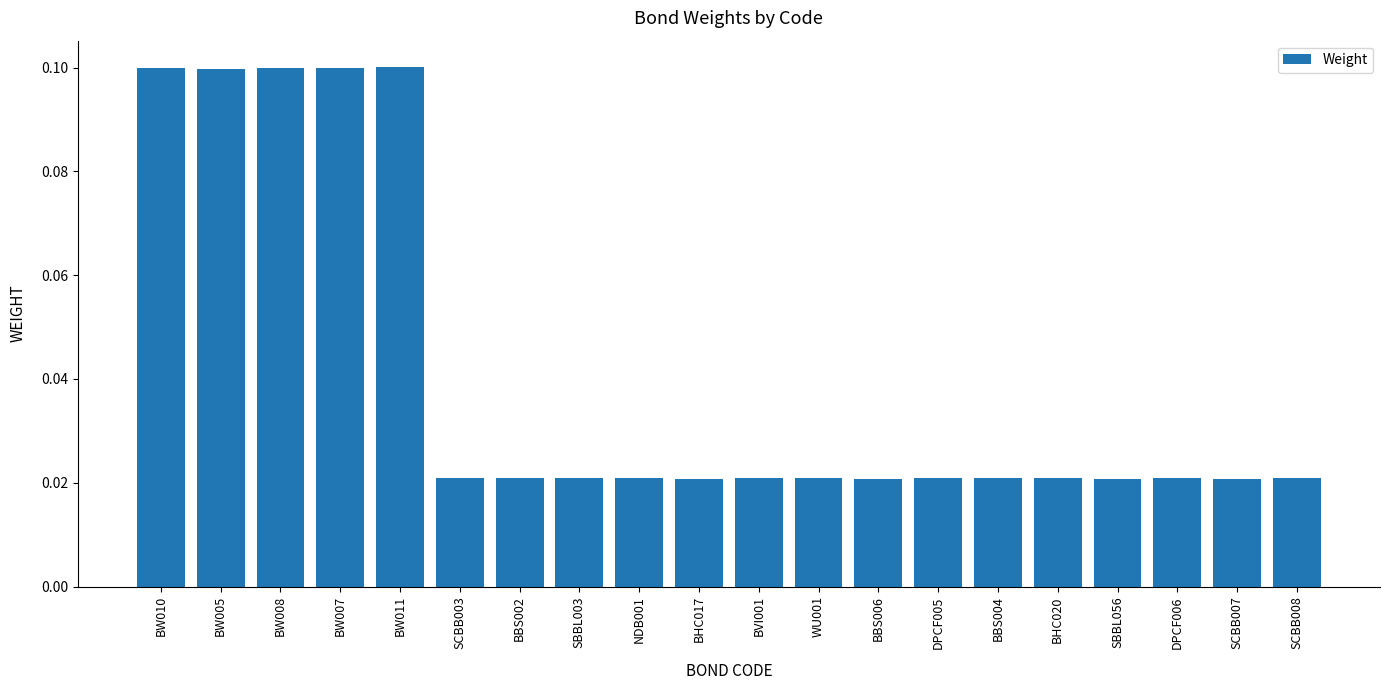

How many data points does each series have?

20